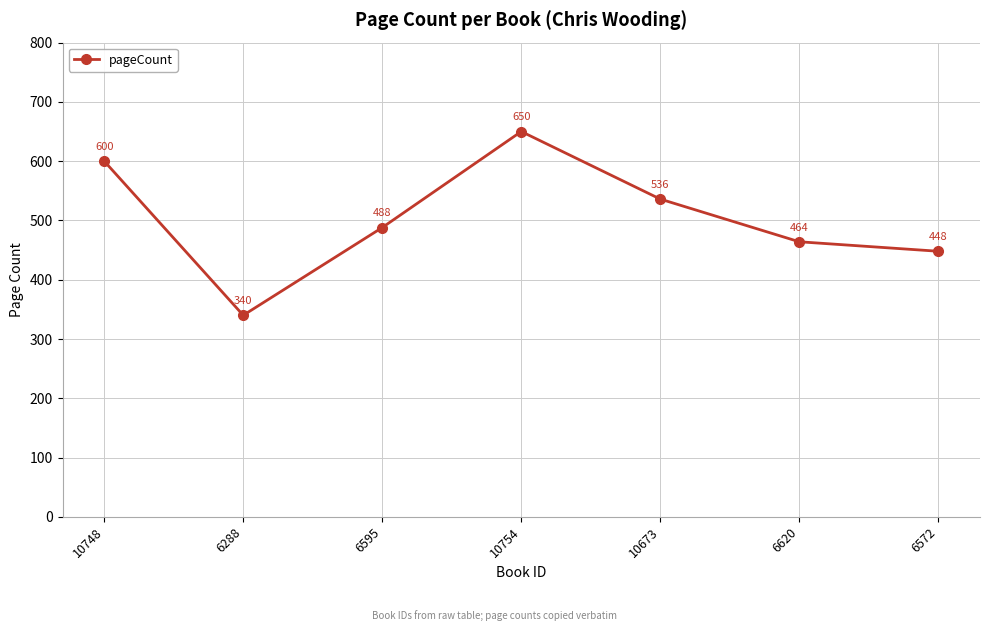

Count the number of data series in this chart.

1